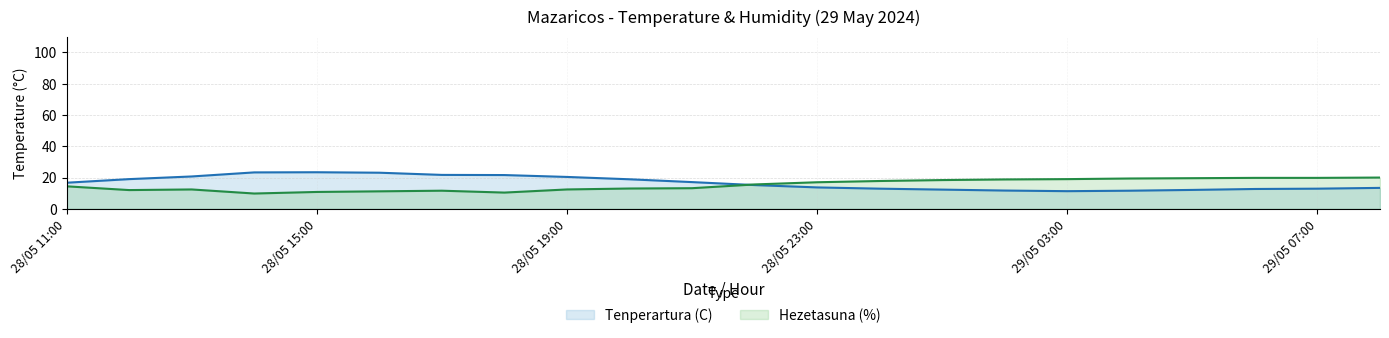

How many lines are shown in the chart?

2